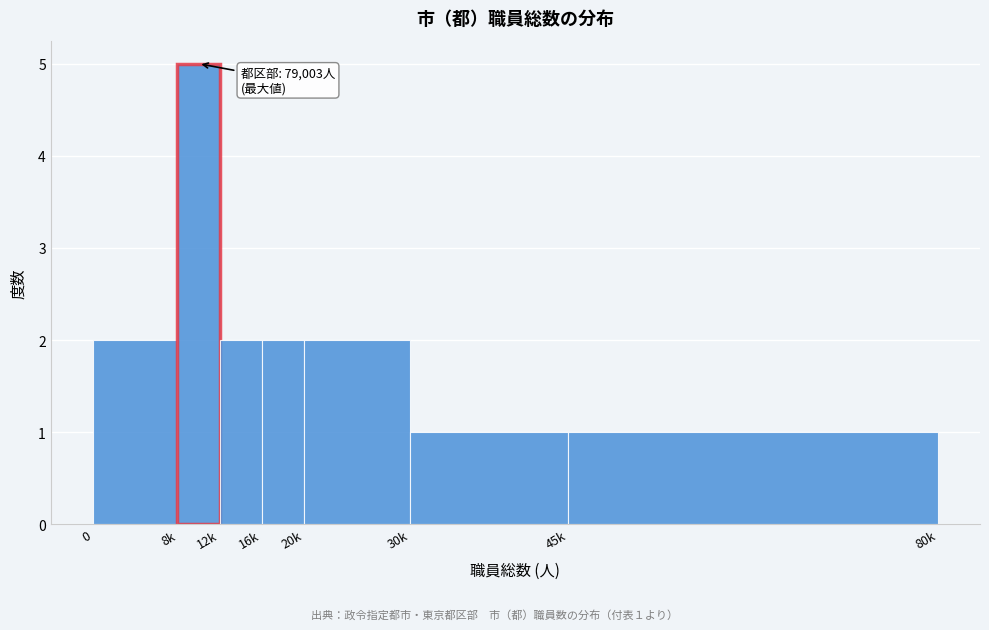

Reading left to right, list all the values displayed in this chart.

2	5	2	2	2	1	1